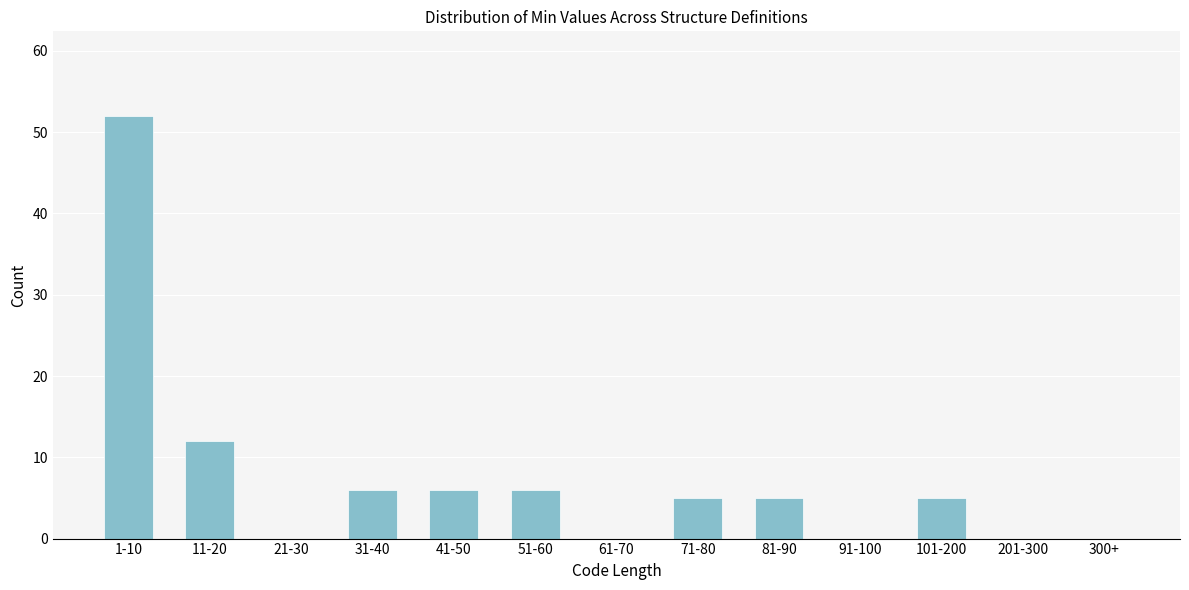

Reading left to right, transcribe all the data shown in this chart.

1-10=52	11-20=12	21-30=0	31-40=6	41-50=6	51-60=6	61-70=0	71-80=5	81-90=5	91-100=0	101-200=5	201-300=0	300+=0